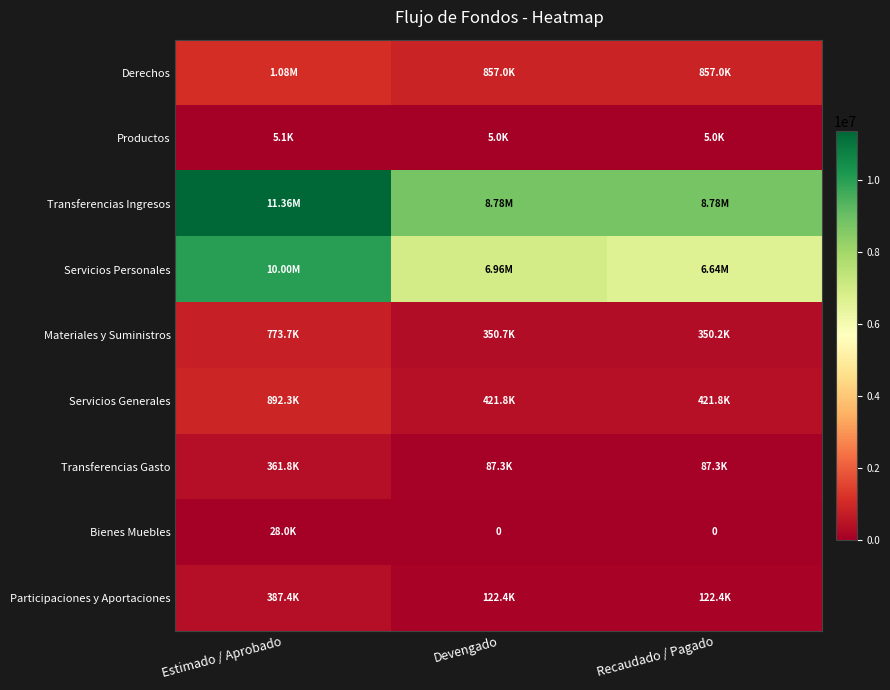

Which series has the largest range (max minus min)?

Servicios Personales